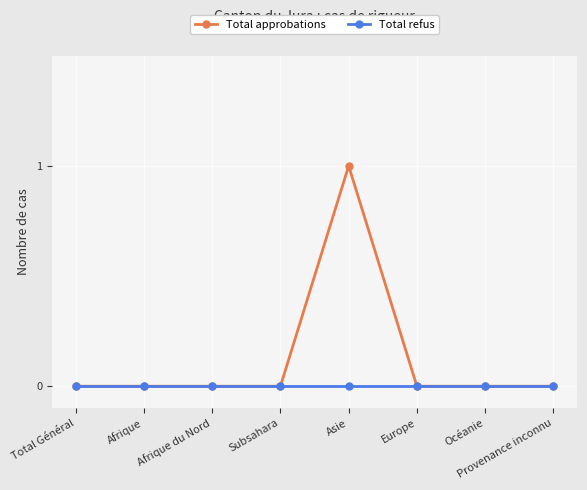

Which series has the largest total across all categories?

Total approbations